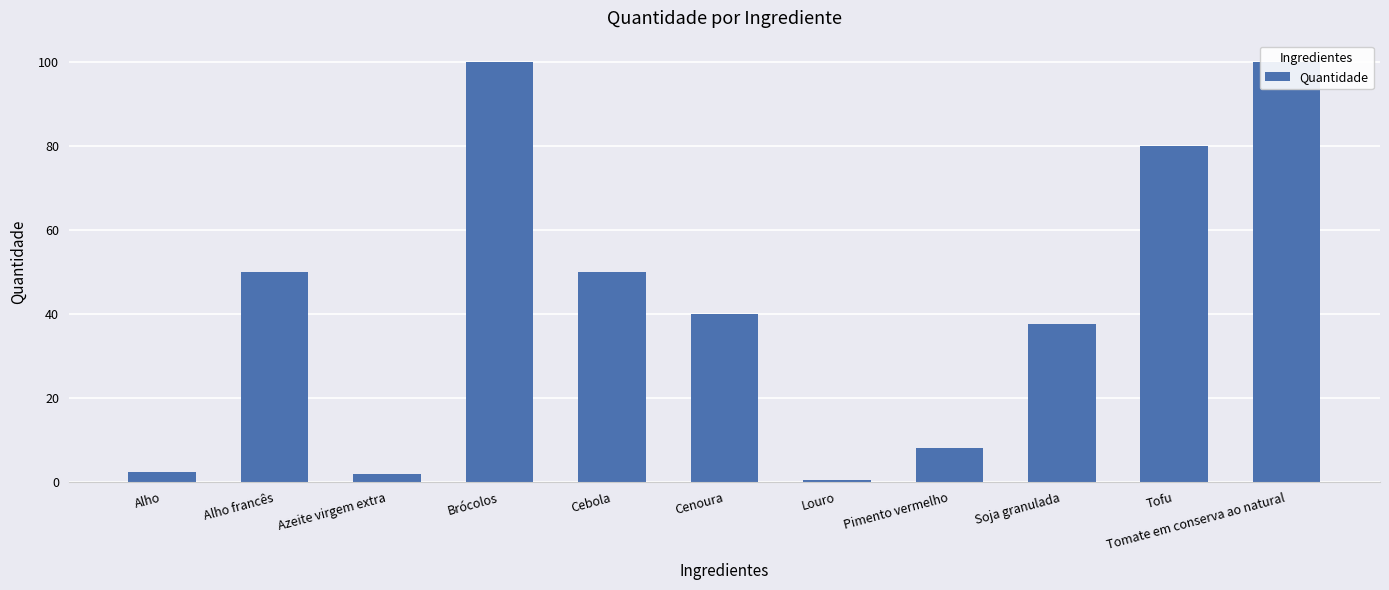

What position from the left is Louro?

7